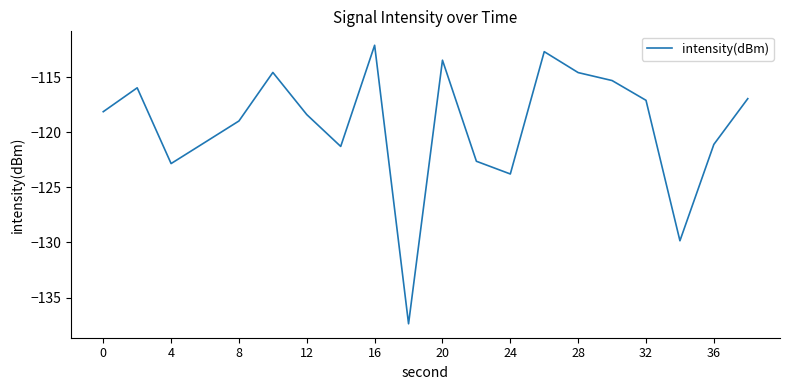

How many lines are shown in the chart?

1